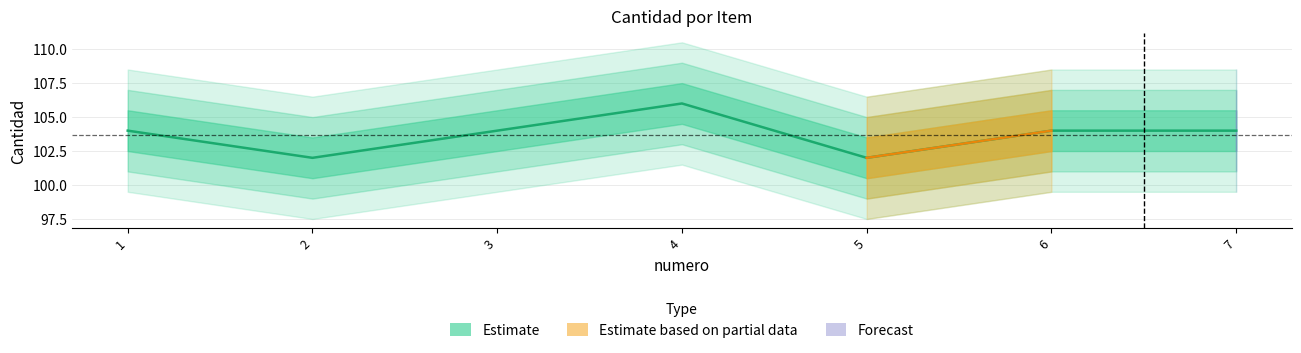

Approximately how many times larger is the value at 5 compared to 6?

1.0